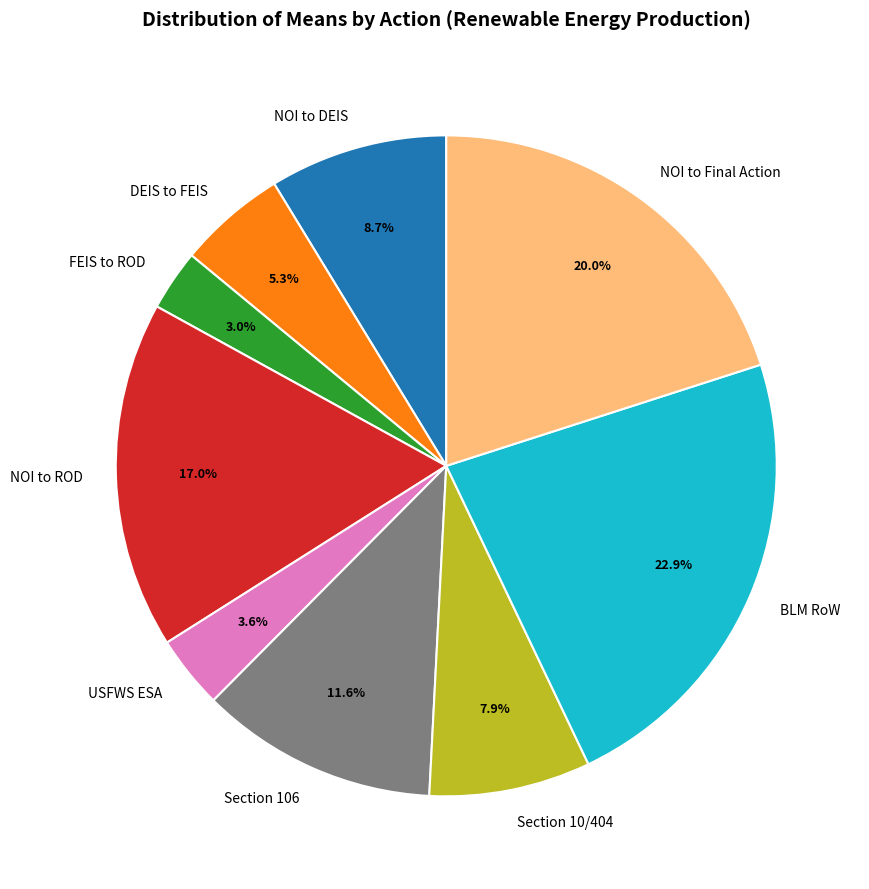

Is it true that NOI to ROD is 17% of the pie?

True